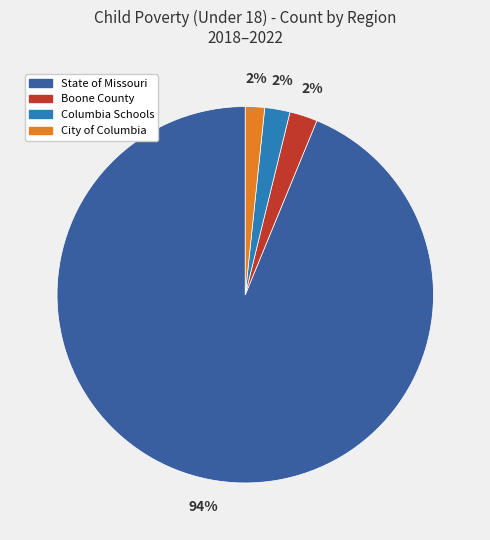

True or false: State of Missouri accounts for 11% of the total.

False